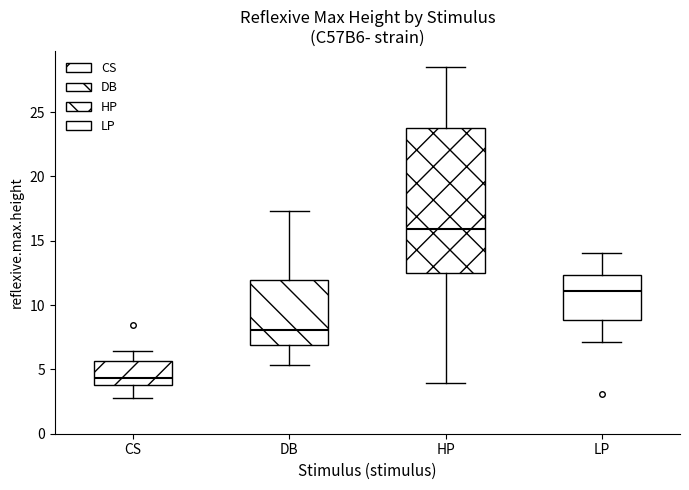

Where is the upper edge of the box for HP on the y-axis? The values are not printed on the chart, so give them approximately, as read against the axis.

24.0